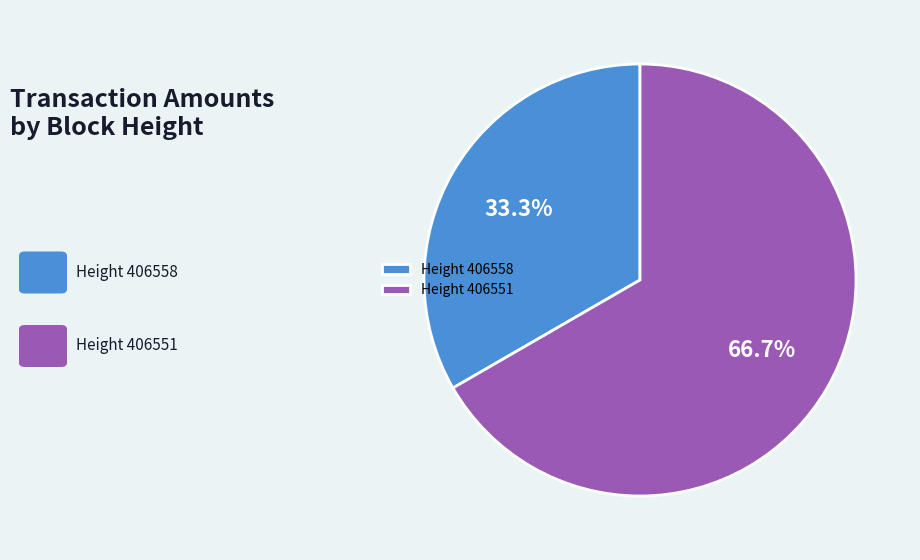

Does Height 406558 account for over 50% of the chart?

No